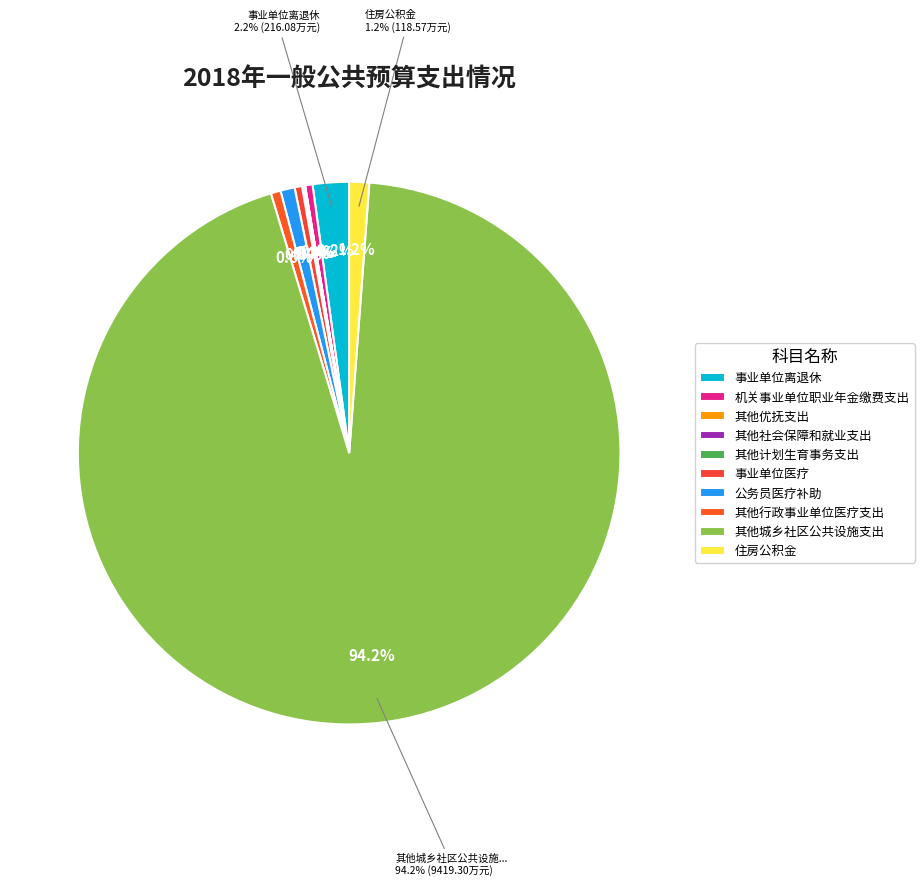

True or false: 事业单位医疗 accounts for 1% of the total.

False